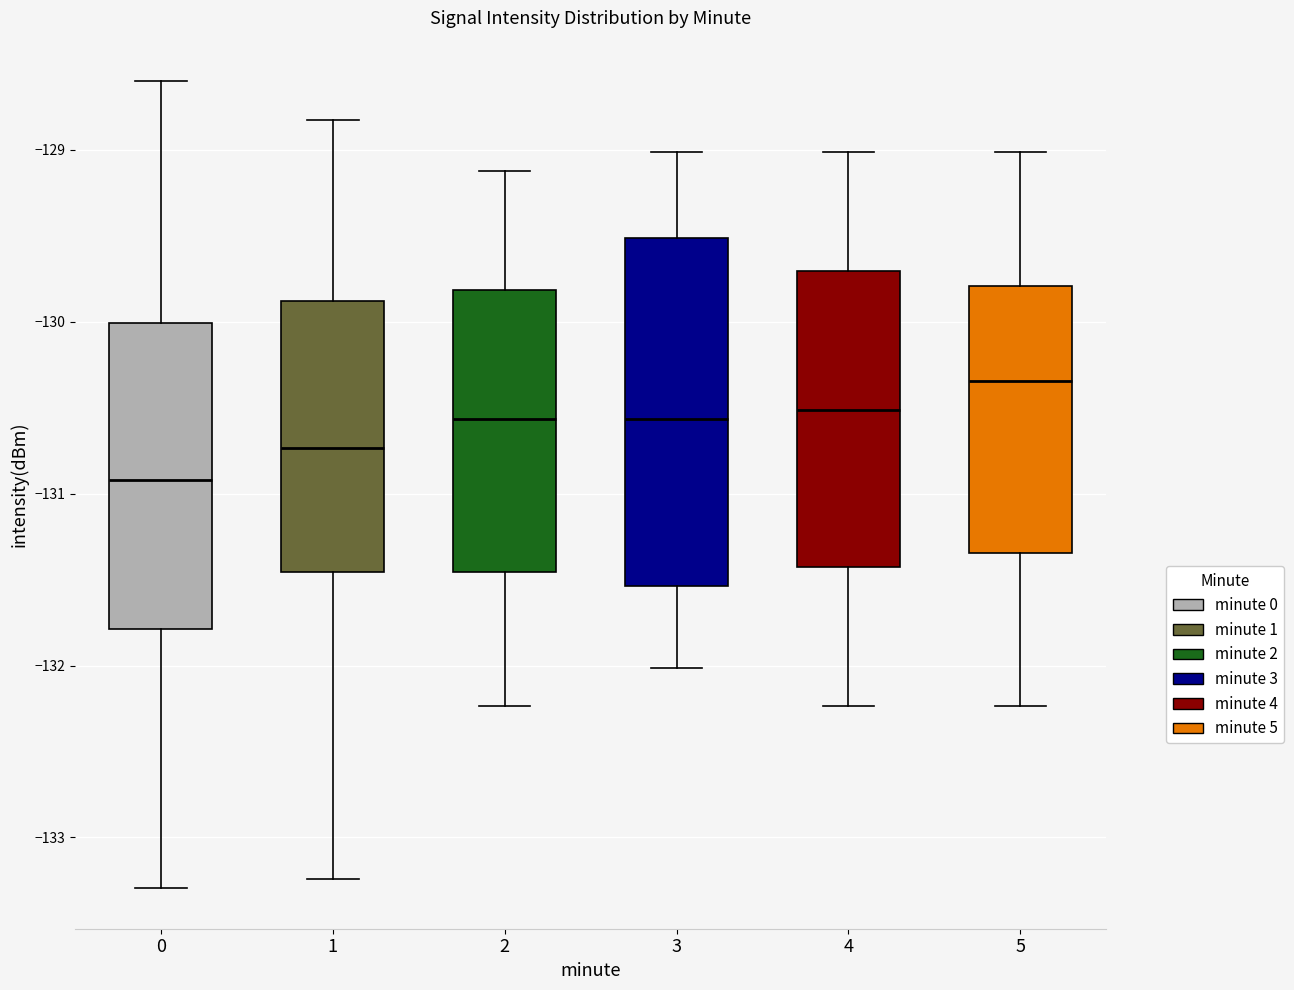

Reading left to right, read every box against the y-axis: the position of its median line, the range the box covers, and the ends of its whiskers. The values are not printed on the chart, so give them approximately, as read against the axis.

0: median -130.9, box -131.8 to -130.0, whiskers -133.3 to -128.6
1: median -130.7, box -131.5 to -129.9, whiskers -133.2 to -128.8
2: median -130.6, box -131.5 to -129.8, whiskers -132.2 to -129.1
3: median -130.6, box -131.5 to -129.5, whiskers -132.0 to -129.0
4: median -130.5, box -131.4 to -129.7, whiskers -132.2 to -129.0
5: median -130.3, box -131.3 to -129.8, whiskers -132.2 to -129.0